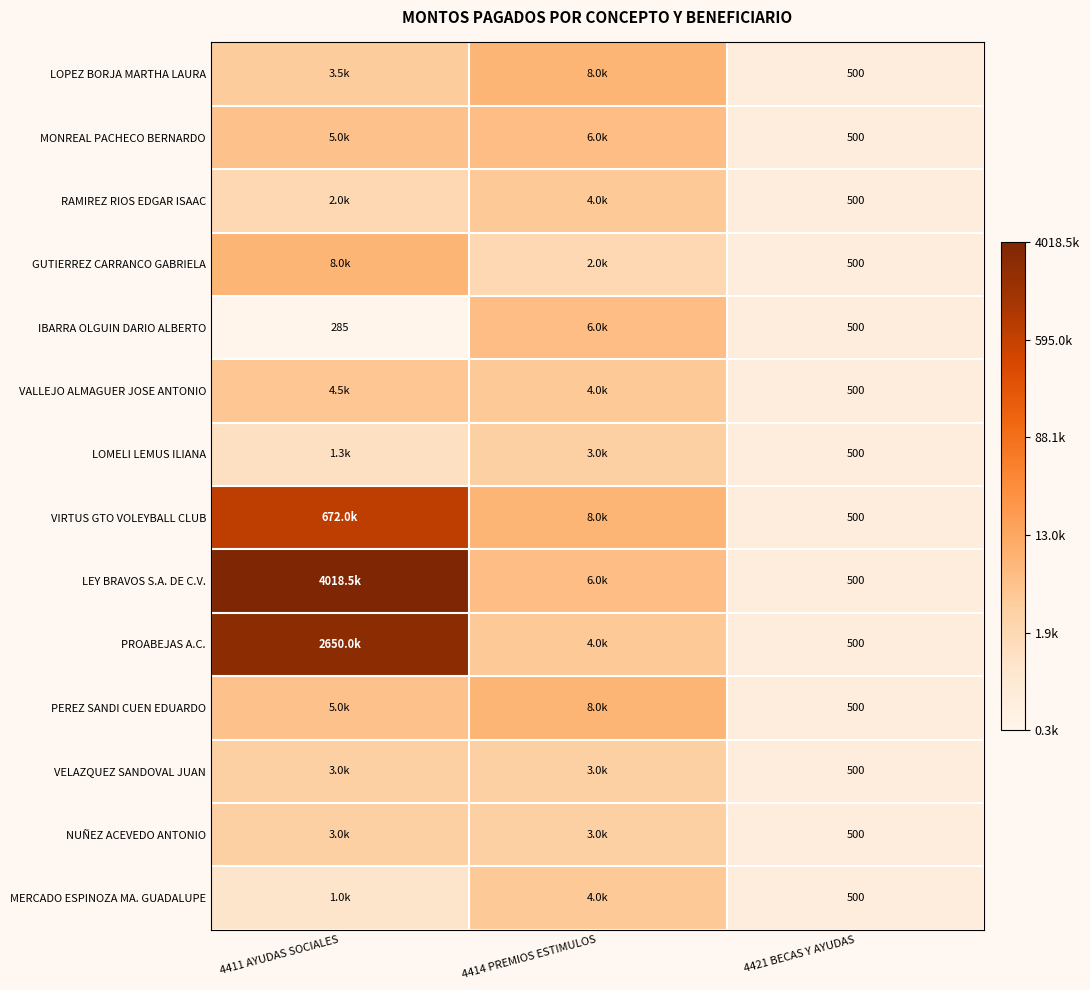

At how many categories does at least one series exceed 6?

3